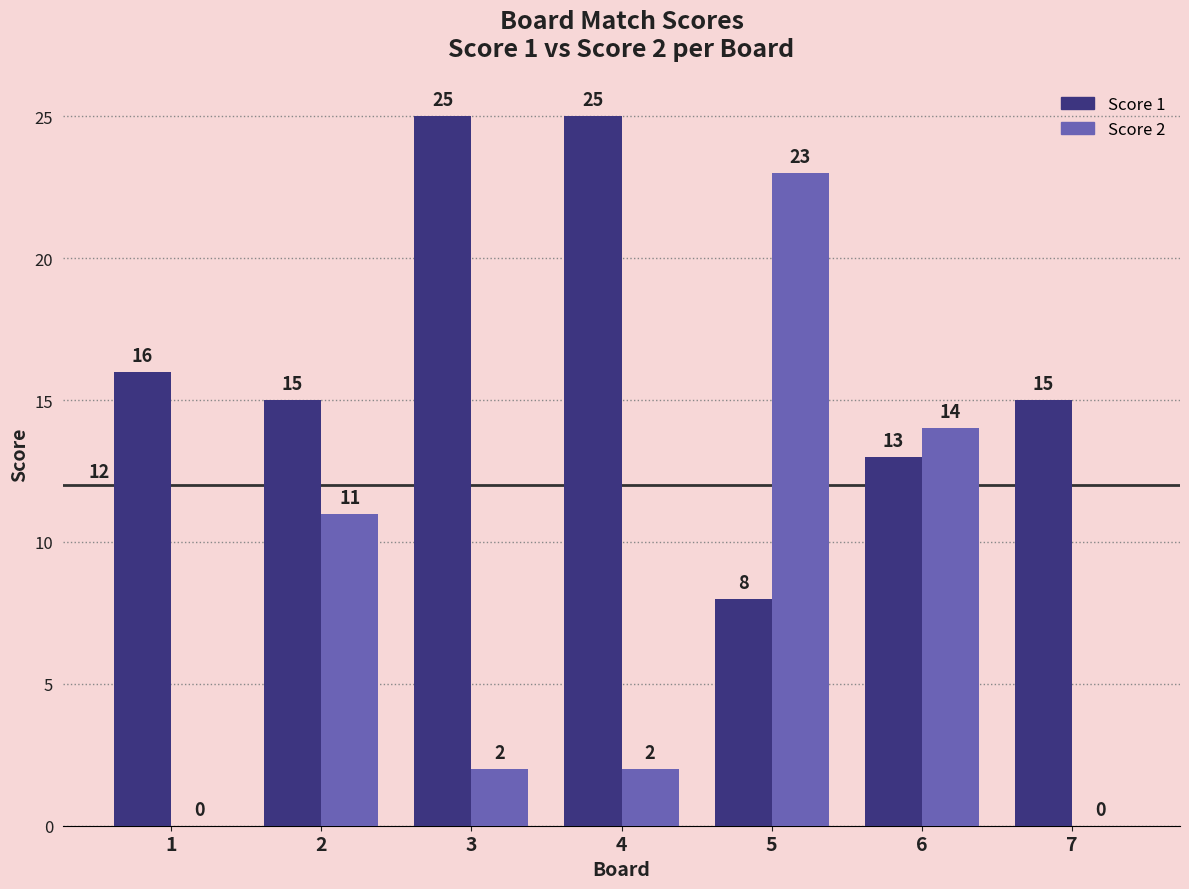

Reading left to right, extract all data points from this chart.

Score 1: 1=16	2=15	3=25	4=25	5=8	6=13	7=15
Score 2: 1=0	2=11	3=2	4=2	5=23	6=14	7=0